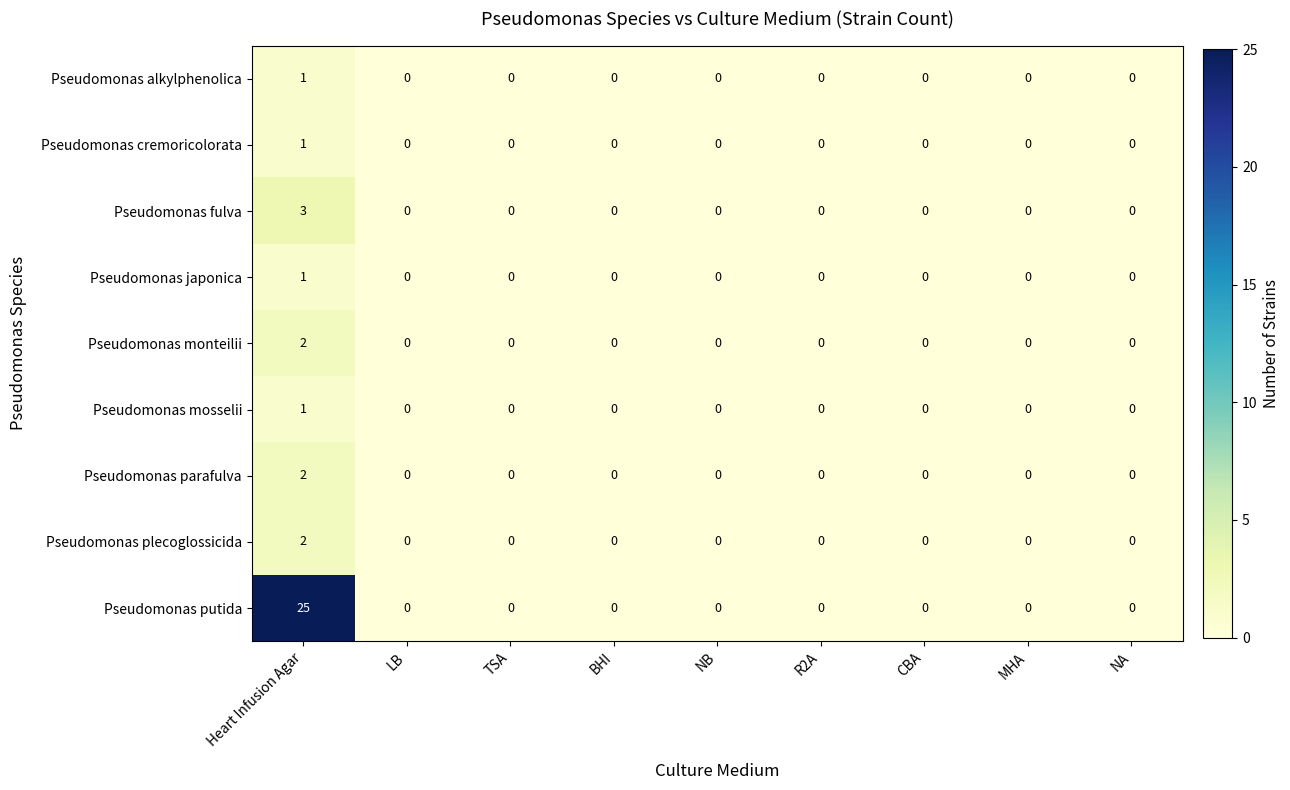

Which series has the largest total across all categories?

Pseudomonas putida